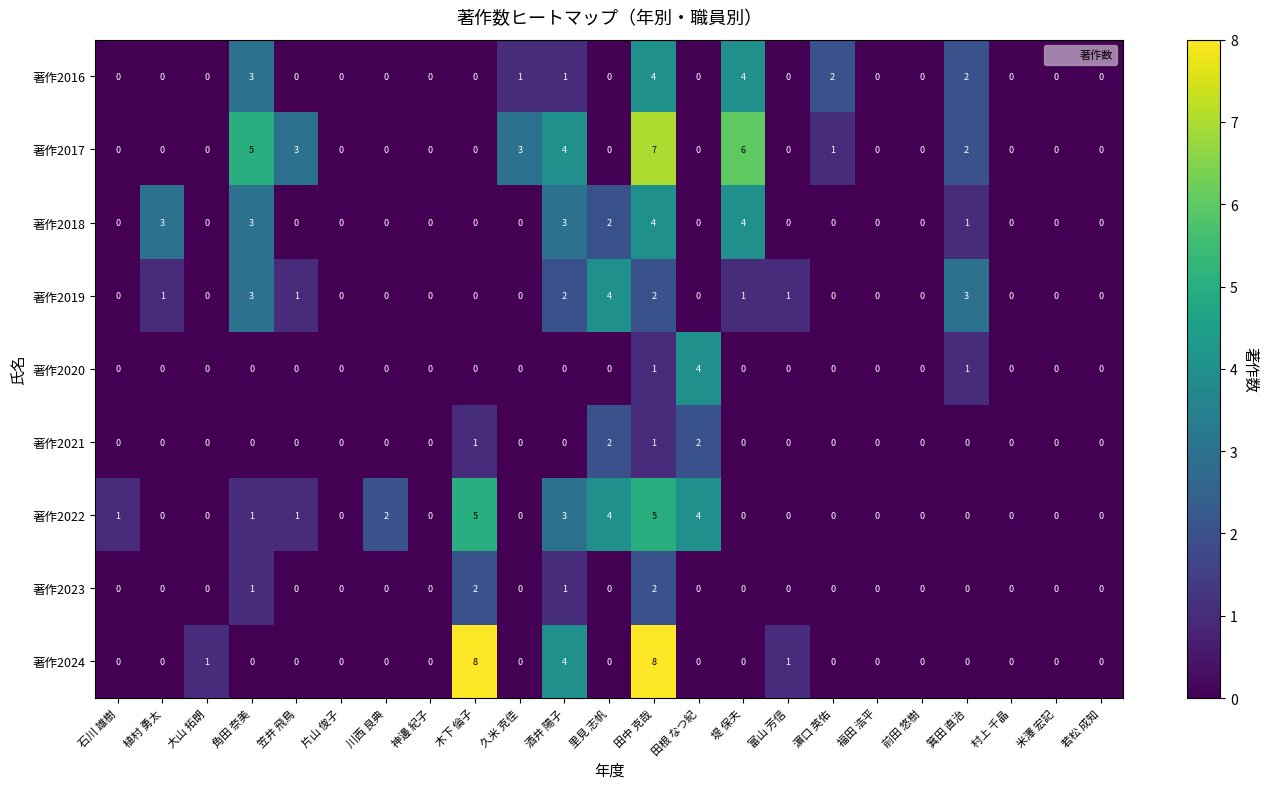

Which series has the largest total across all categories?

著作2017